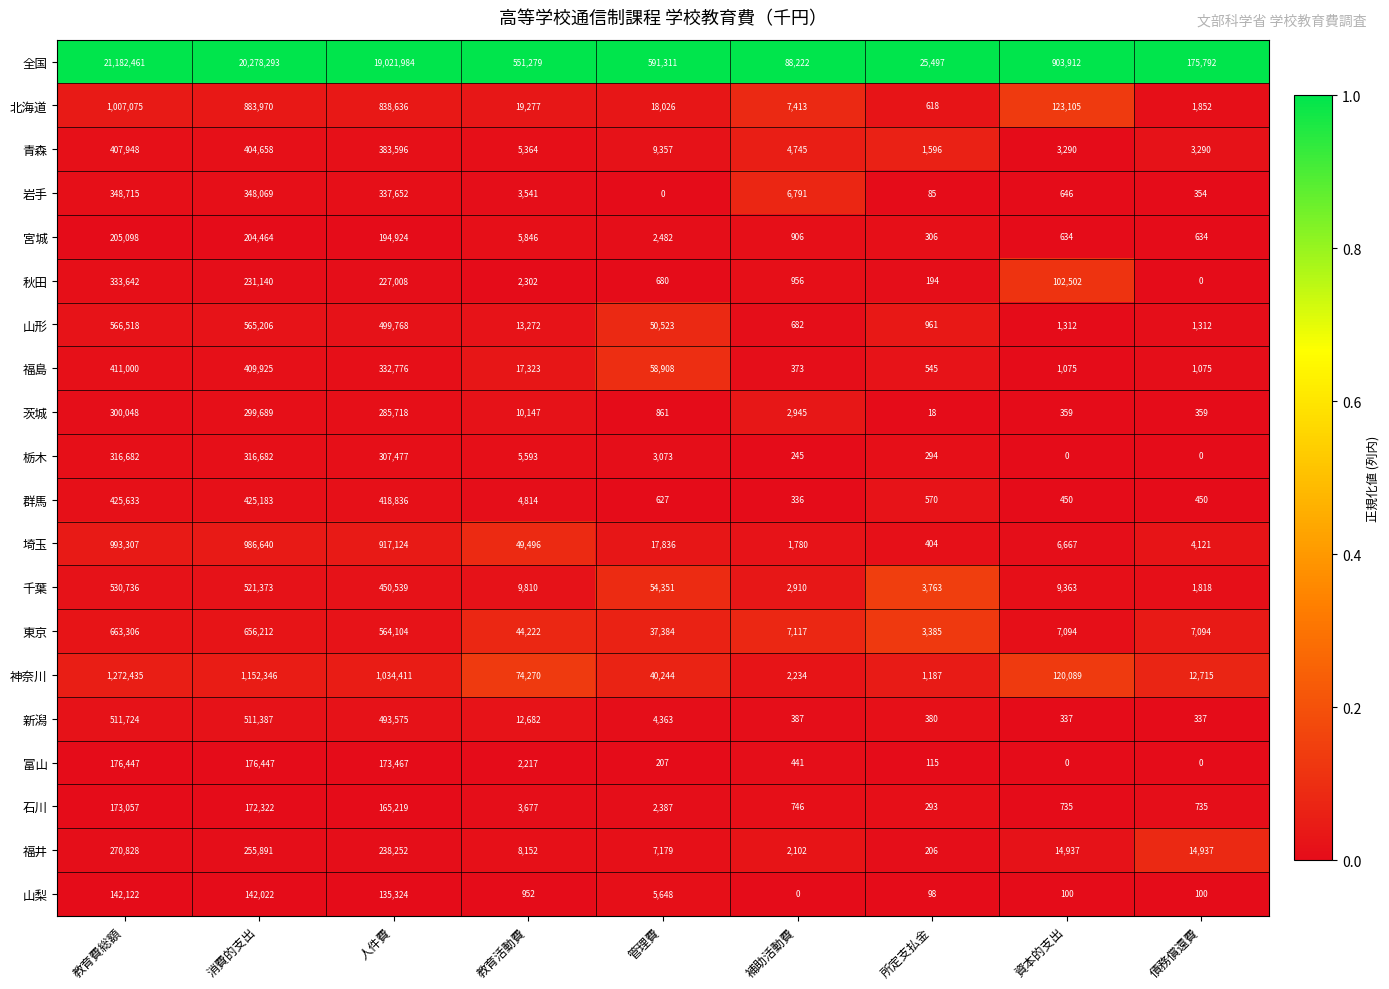

At which label does 青森 first exceed 5364?

教育費総額